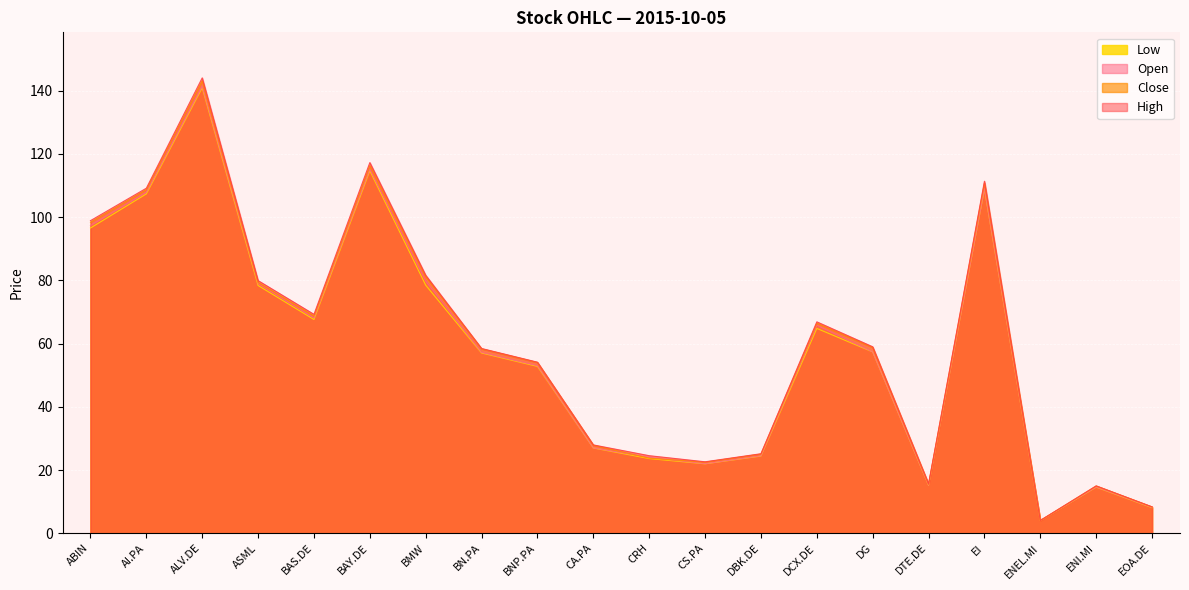

Which label corresponds to the largest value in the chart?

ALV.DE